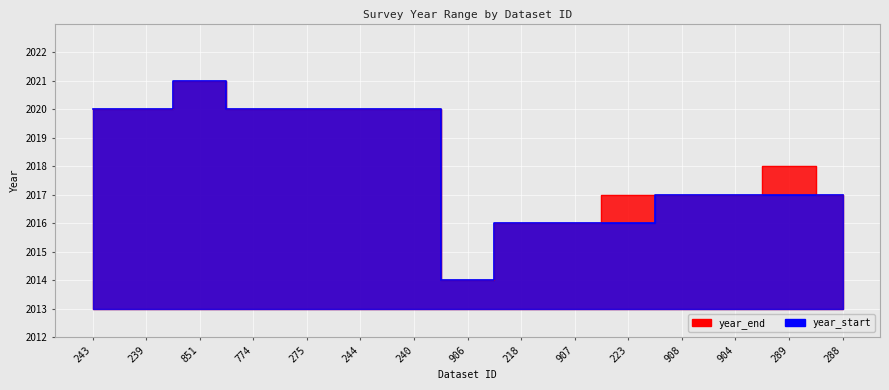

What is the label of the 3rd point from the right?

904